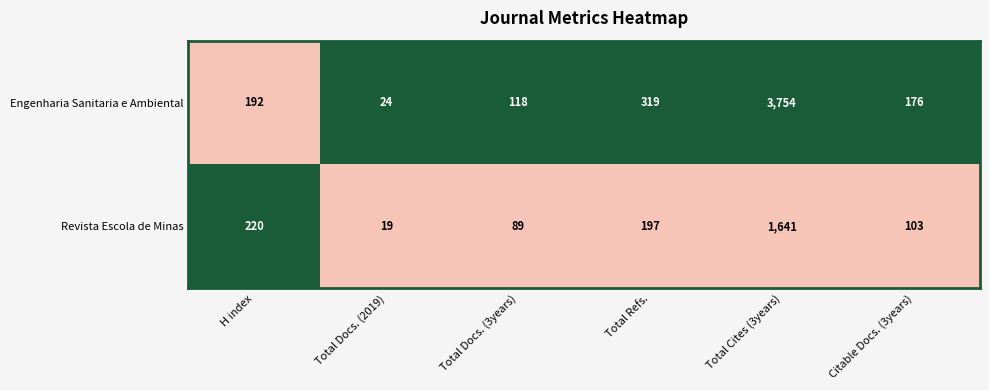

Where does the Revista Escola de Minas series first go above 197?

H index